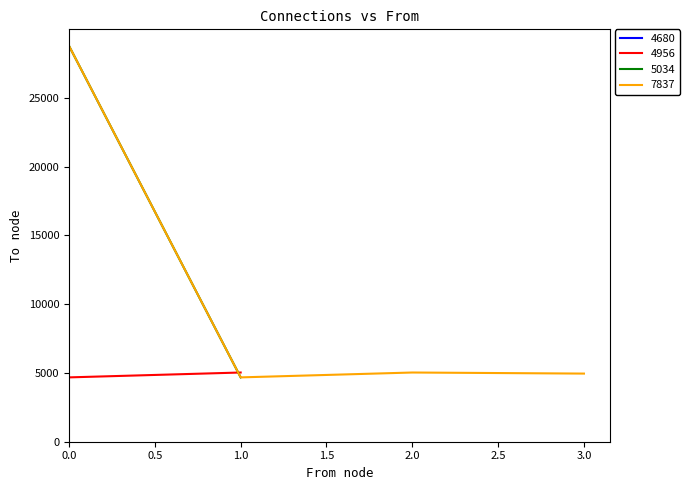

True or false: 7837 has more than 1 interior local peaks.

False